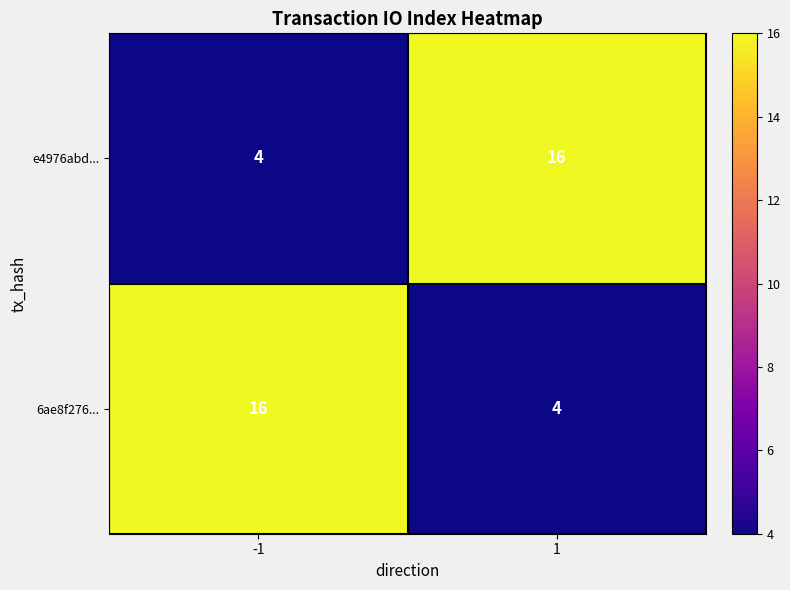

What is the average value of the e4976abd... series?

10